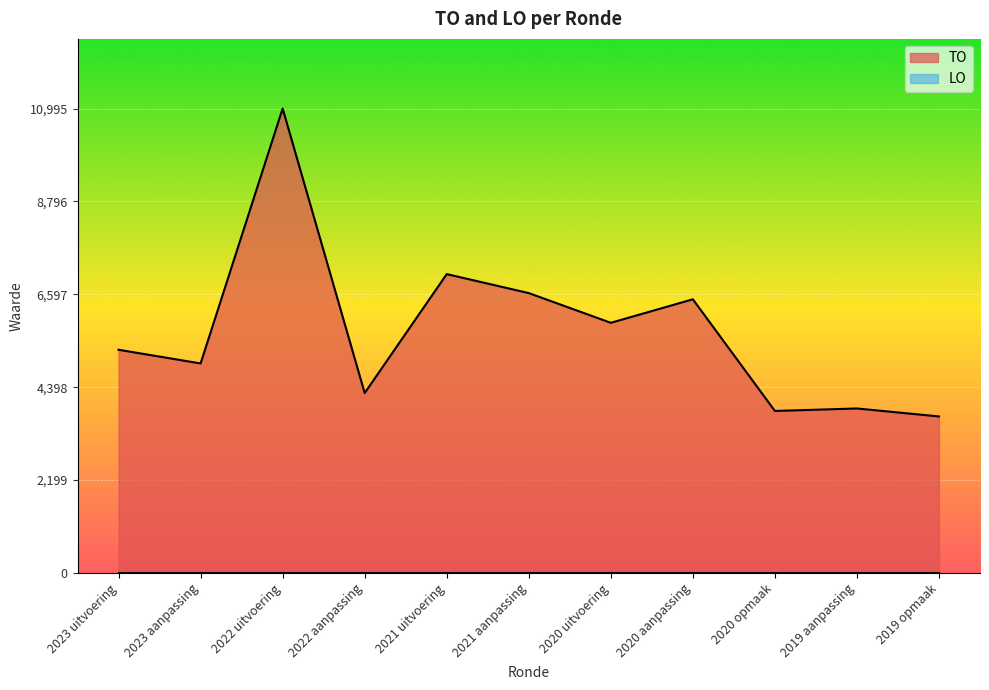

What is the sum of the values at 2019 aanpassing and 2020 uitvoering?

9816